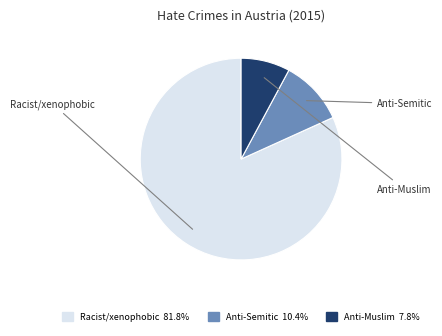

Is there any slice that represents more than half of the pie?

Yes